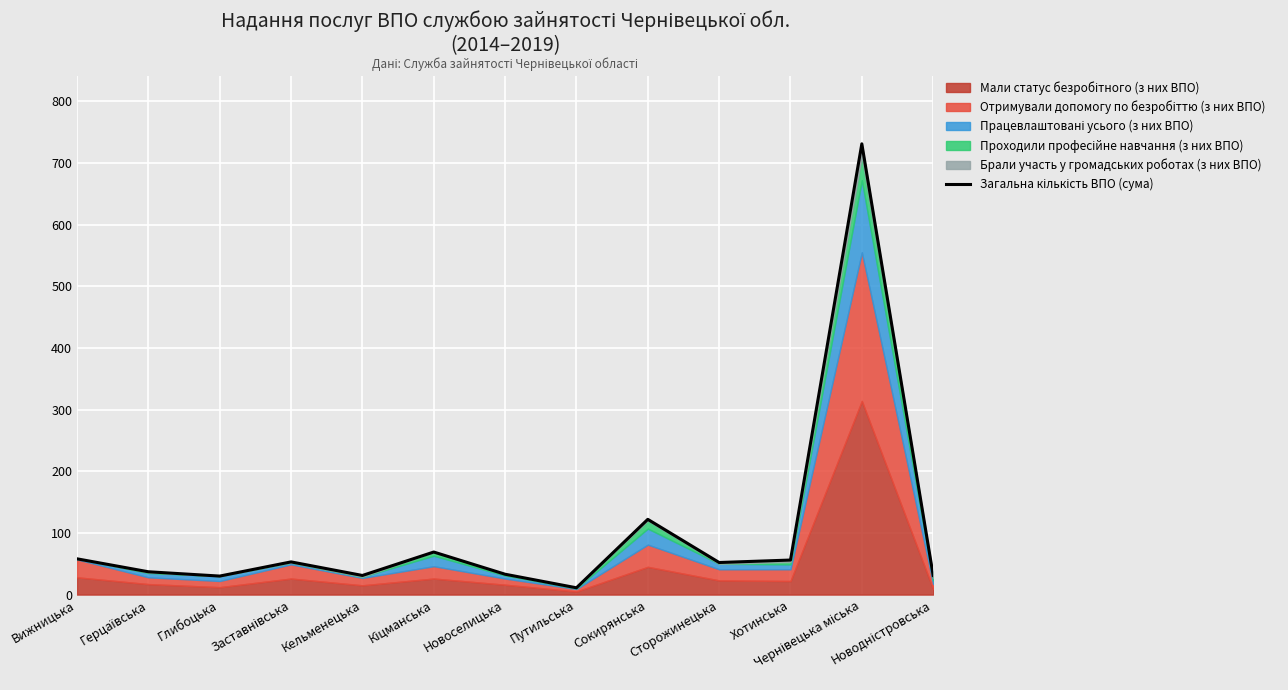

What is the difference between the maximum and minimum values?

720